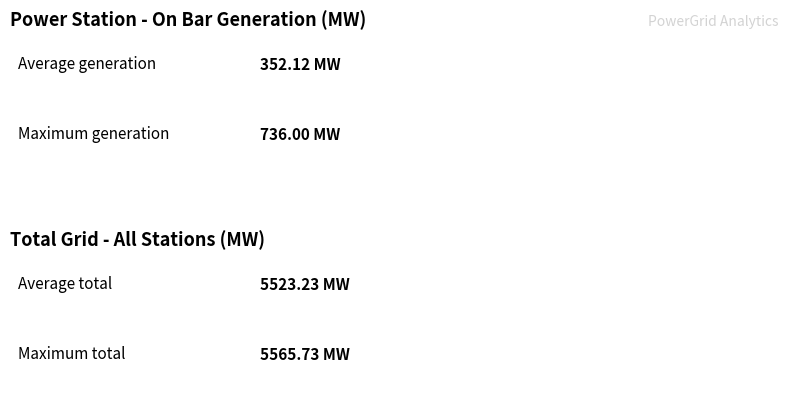

What are all the series names shown in the legend?

On Bar, Total